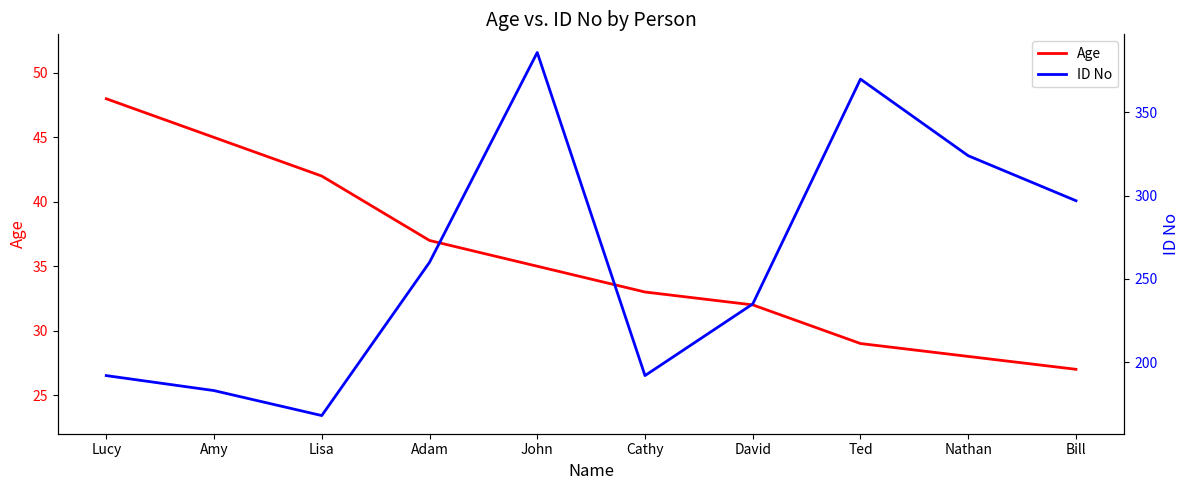

Reading left to right, what are all the values shown in this chart?

Age: 48	45	42	37	35	33	32	29	28	27
ID No: 192	183	168	260	386	192	235	370	324	297